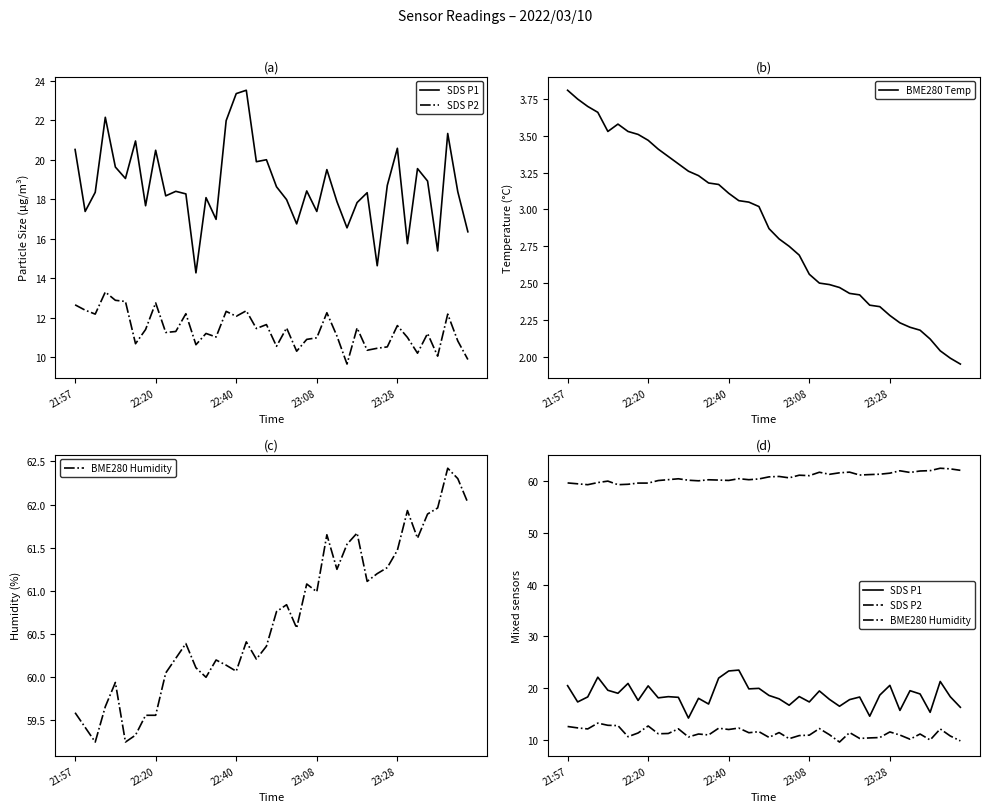

In BME280 Humidity, how many points are lower than both neighbors (excluding endpoints)?

10